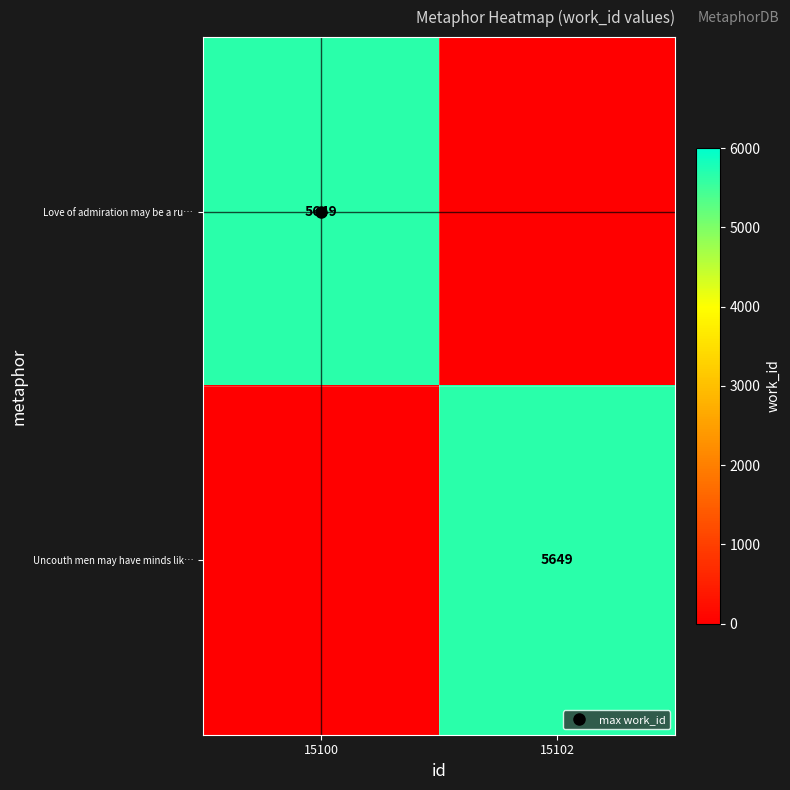

Which series changed the most between 15100 and 15102?

Love of admiration may be a ru…